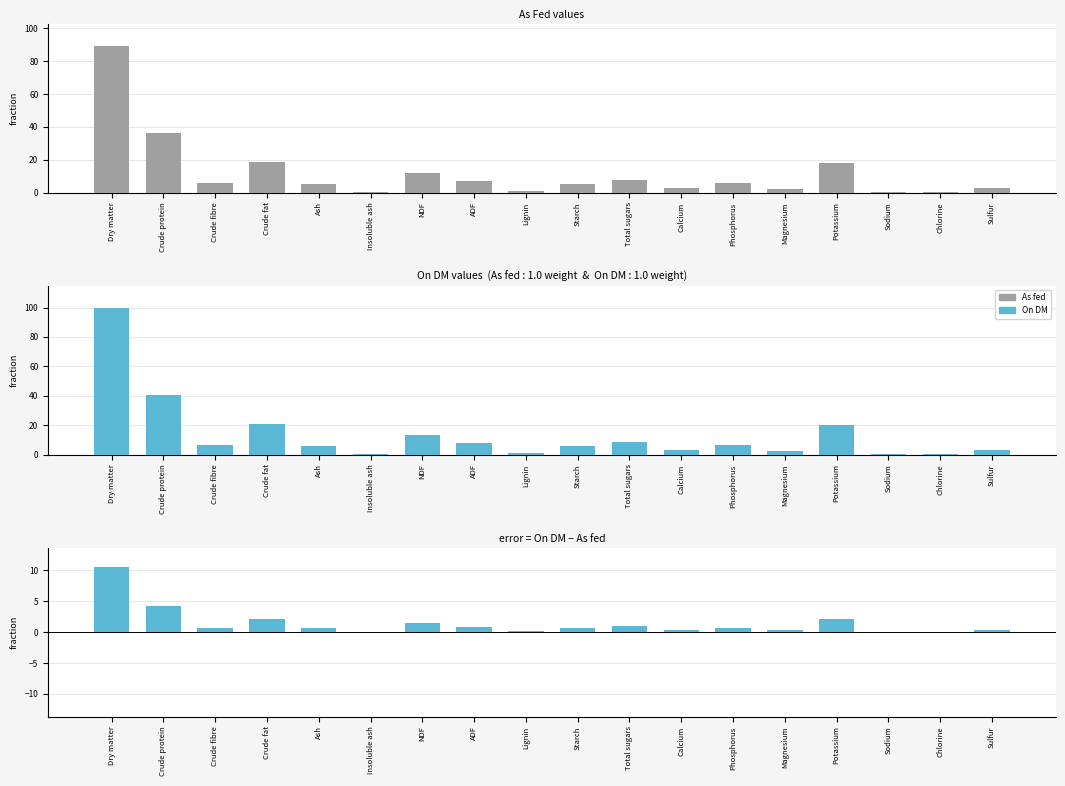

List the labels in order of On DM − As fed value, smallest first.

Sodium, Chlorine, Insoluble ash, Lignin, Calcium, Magnesium, Sulfur, Ash, Starch, Phosphorus, Crude fibre, ADF, Total sugars, NDF, Potassium, Crude fat, Crude protein, Dry matter